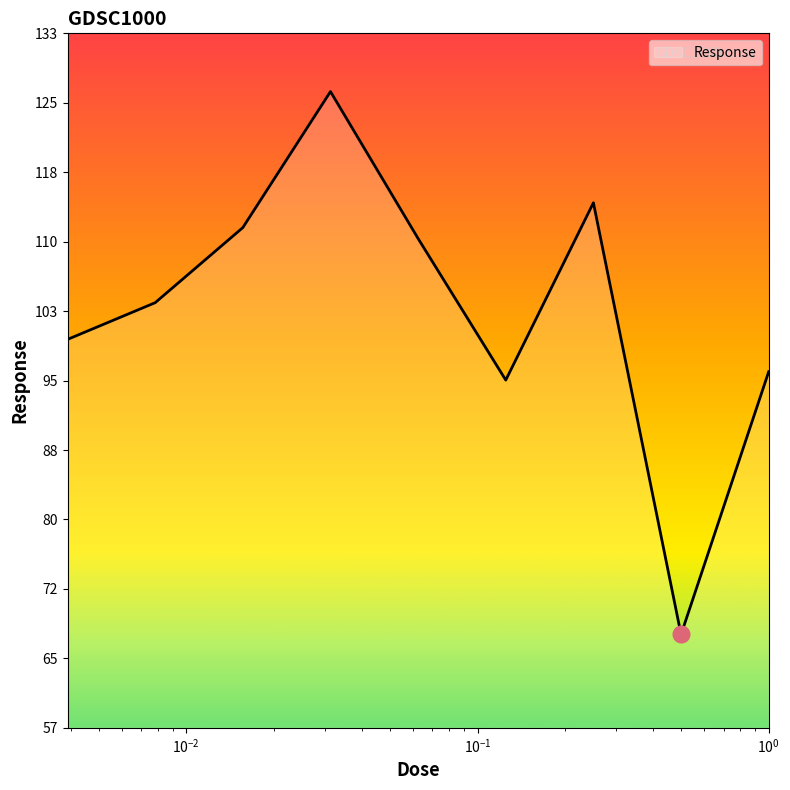

How many series are shown in this chart?

1